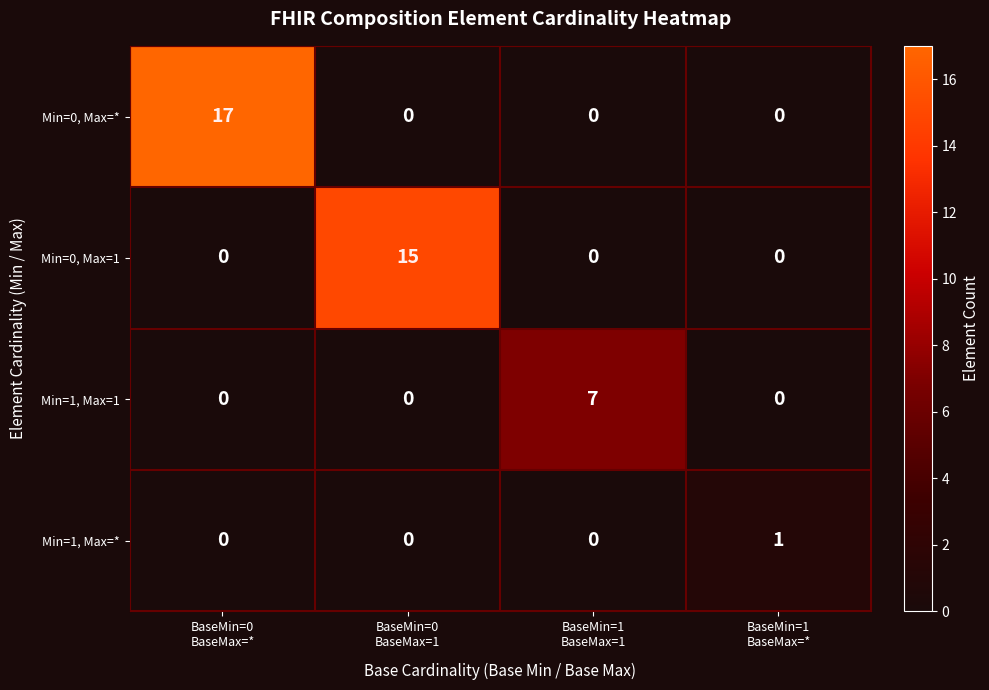

What is the greatest value displayed?

17